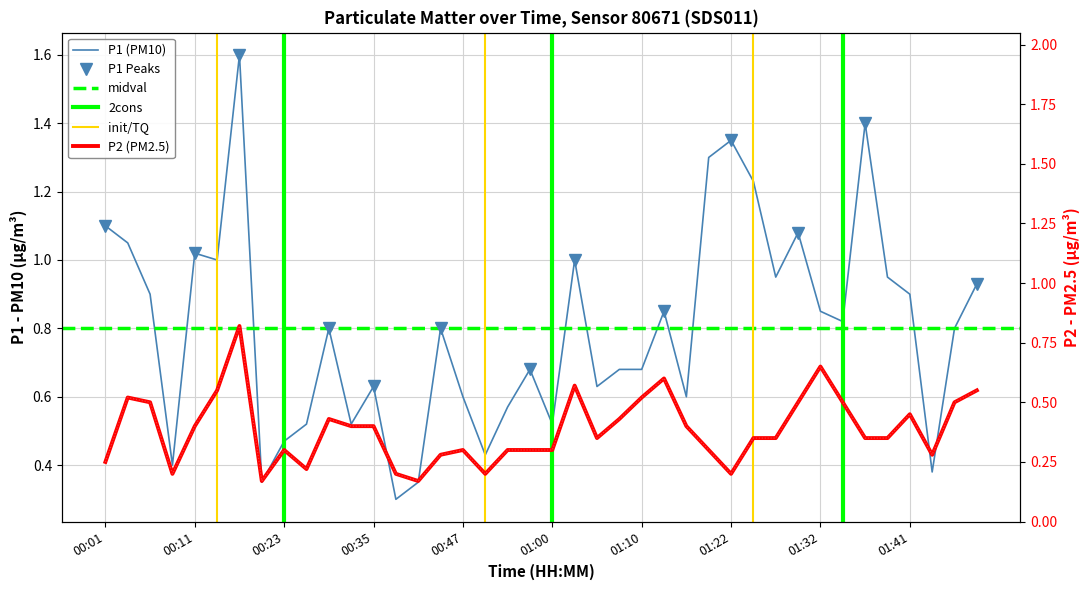

How many interior local valleys does the P1 series have?

12